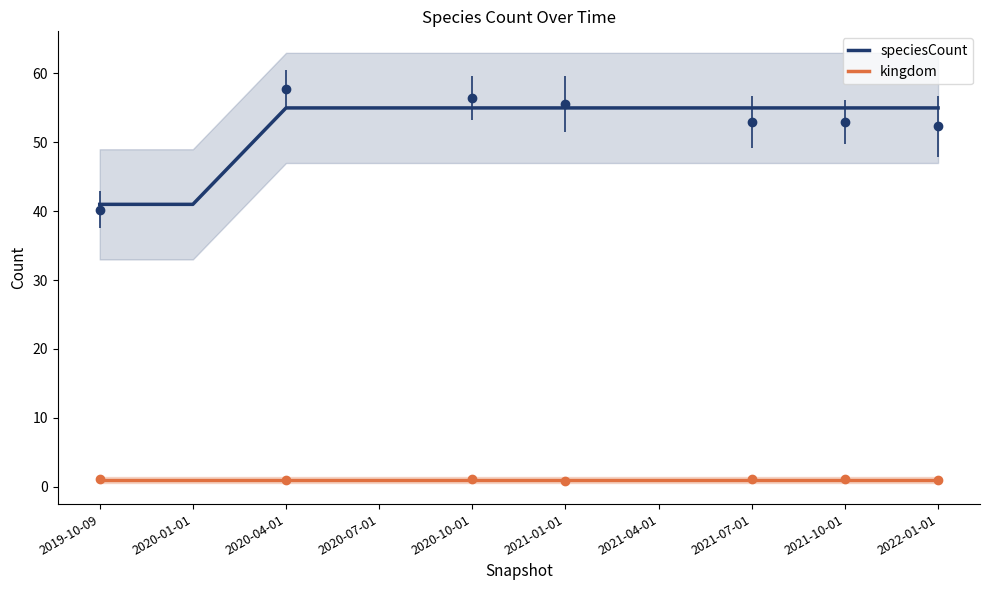

At which category is the sum across all series the highest?

2020-04-01